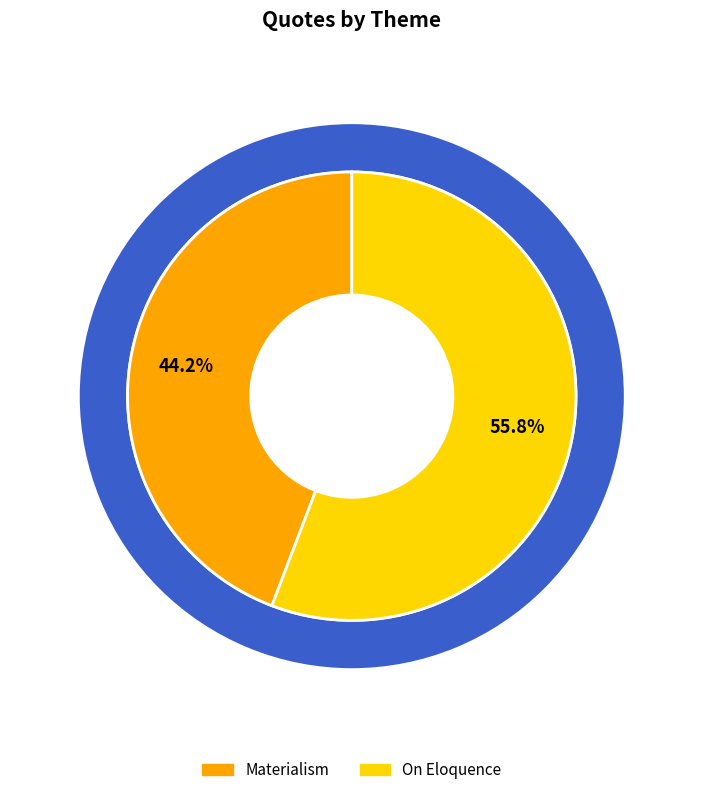

How many segments does this pie chart have?

2